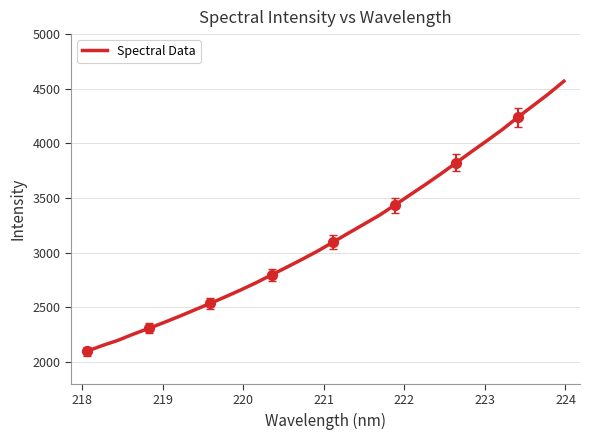

What is the difference between the maximum and minimum values?

2470.6